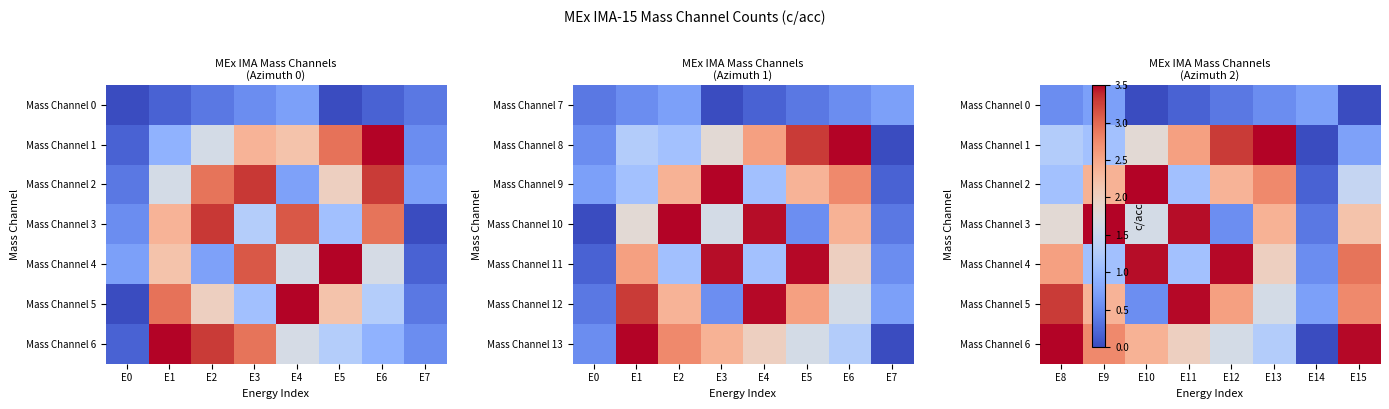

Between E11 and E15, which is larger?

E11